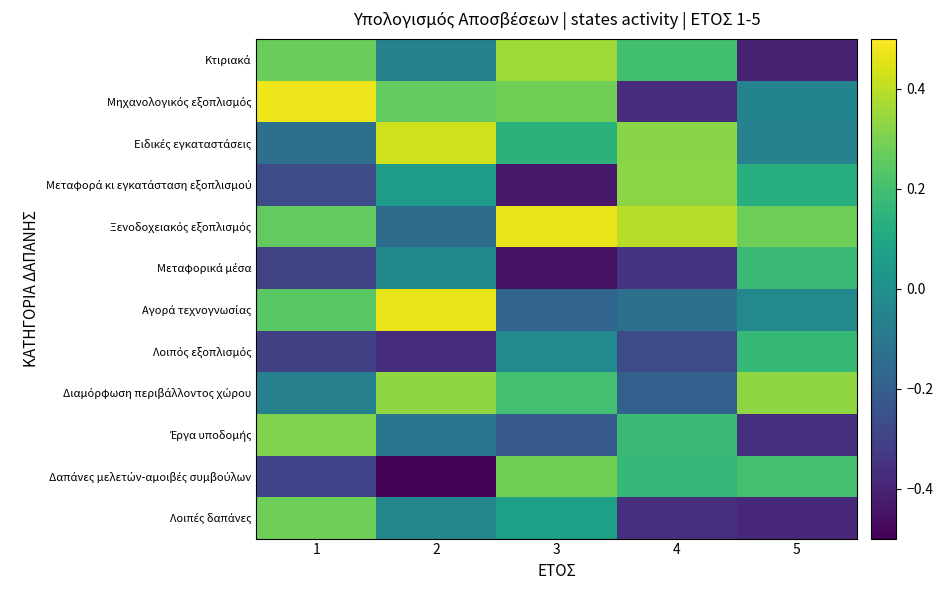

At which category is the sum across all series the highest?

3